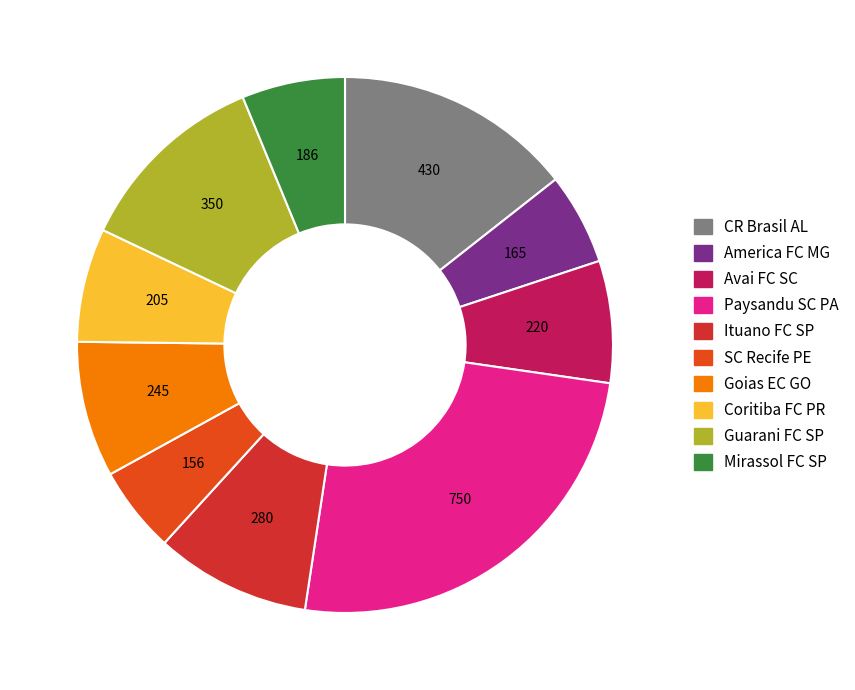

Is it true that CR Brasil AL is 14% of the pie?

True